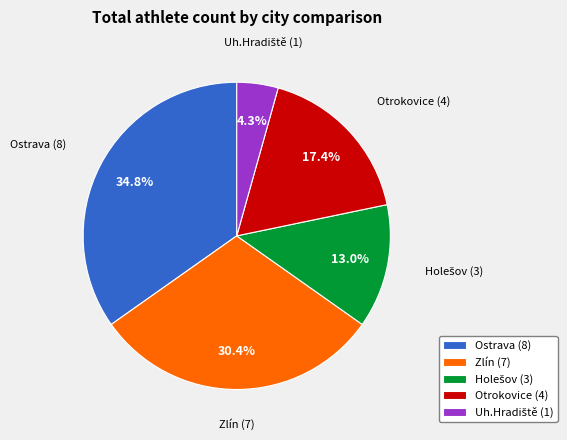

Do Ostrava (8) and Otrokovice (4) together represent more than half of the pie?

Yes